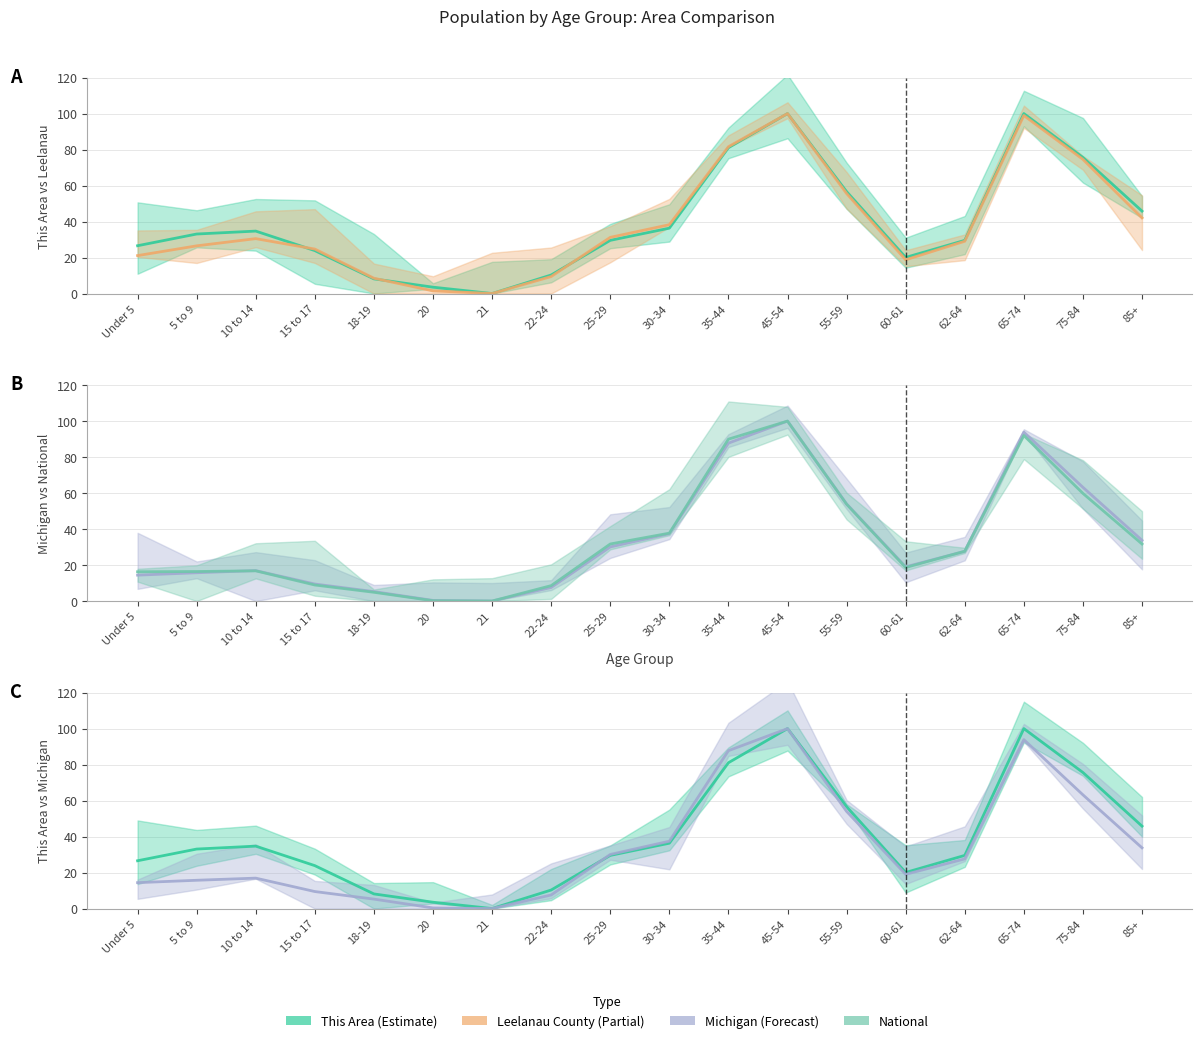

At which category does National reach its first local peak?

10 to 14